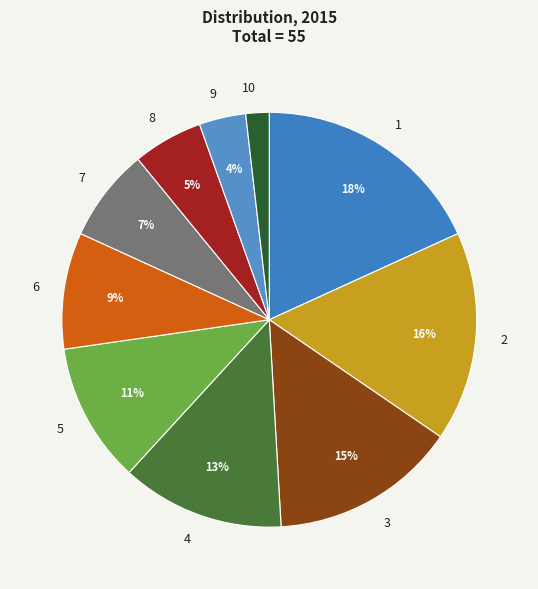

The 2 slice represents 10% of the pie. True or false?

False